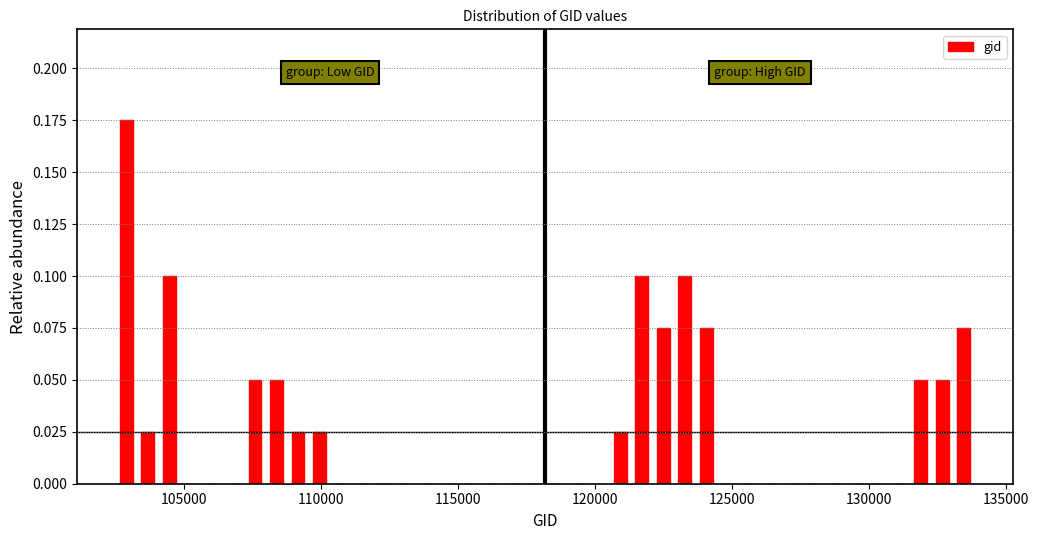

Around what value on the x-axis is the tallest bar? Give the approximate position of its centre, as read against the axis.

103000